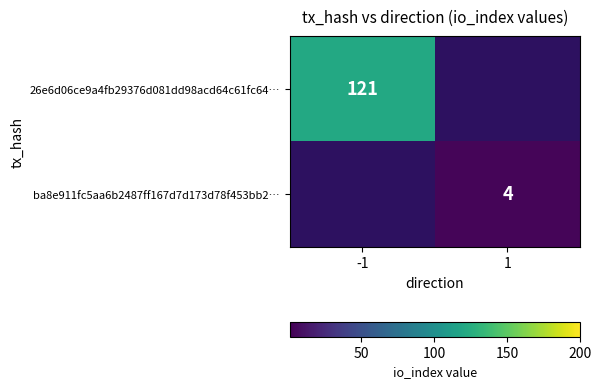

Is it true that ba8e911fc5aa6b2487ff167d7d173d78f453bb2… equals 2 at 1?

False